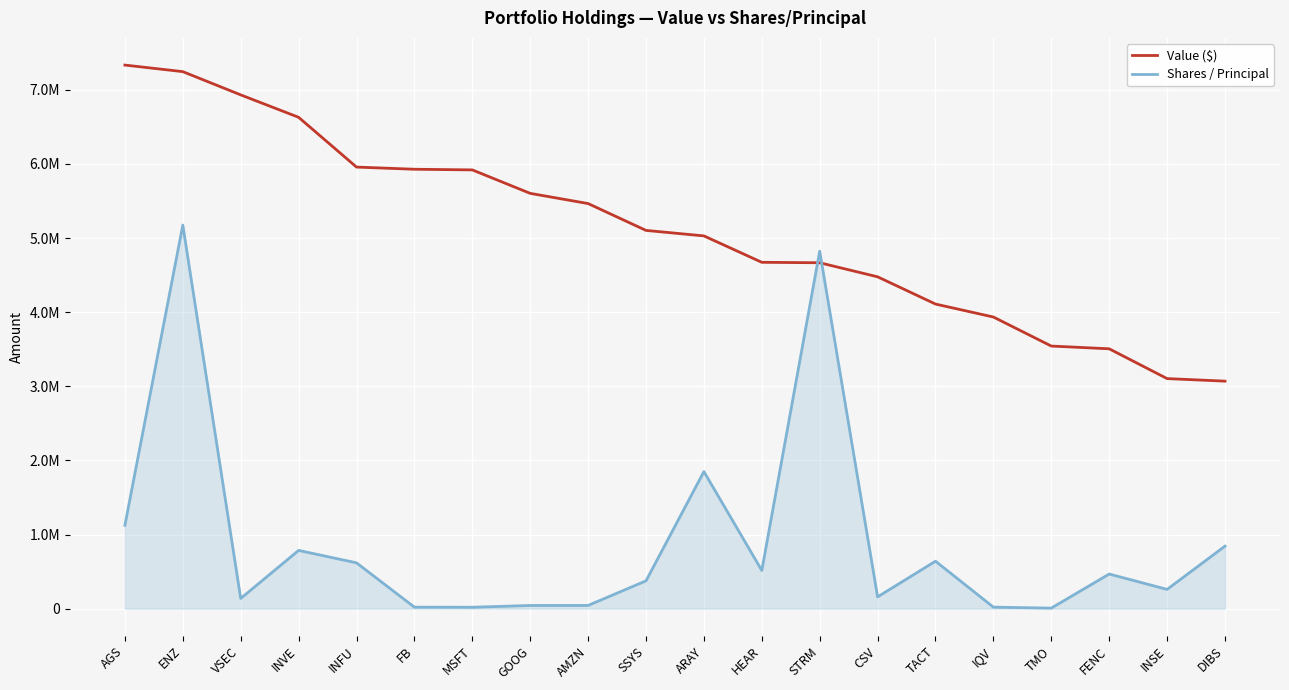

How many times do Shares / Principal and Value ($) cross each other?

2